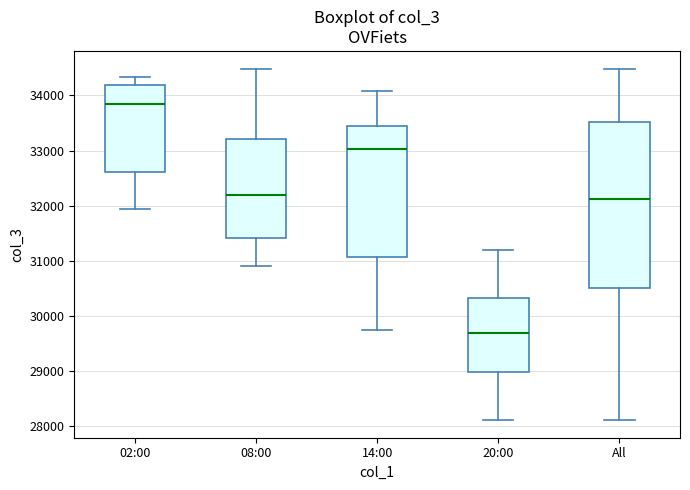

Where does the median line of the box for 02:00 sit on the y-axis? The values are not printed on the chart, so give them approximately, as read against the axis.

33800